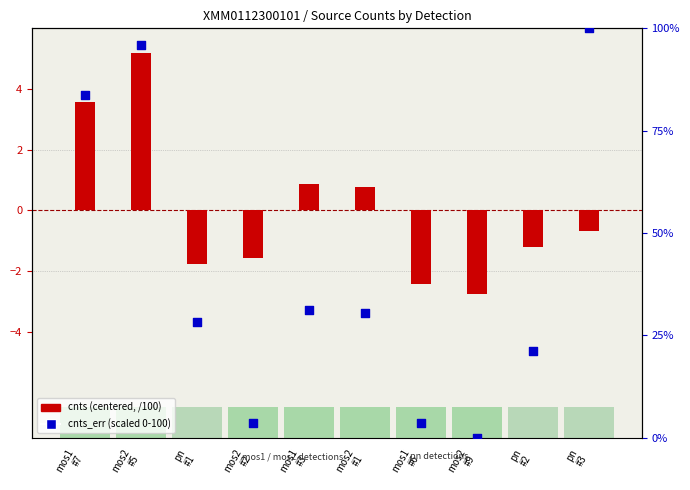

At which category is the sum across all series the highest?

mos2
#5